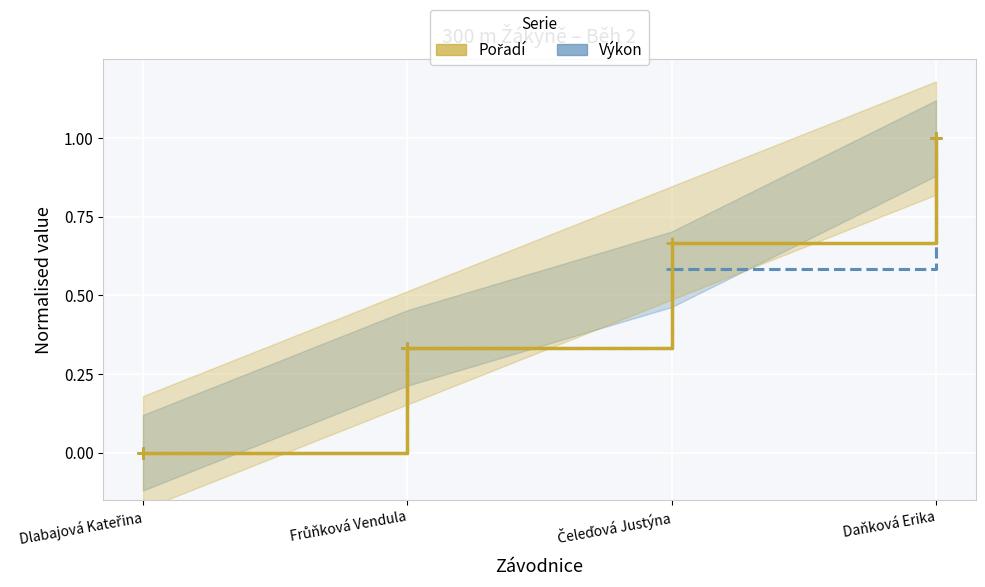

Count the Pořadí values in the range 0 to 1.

4